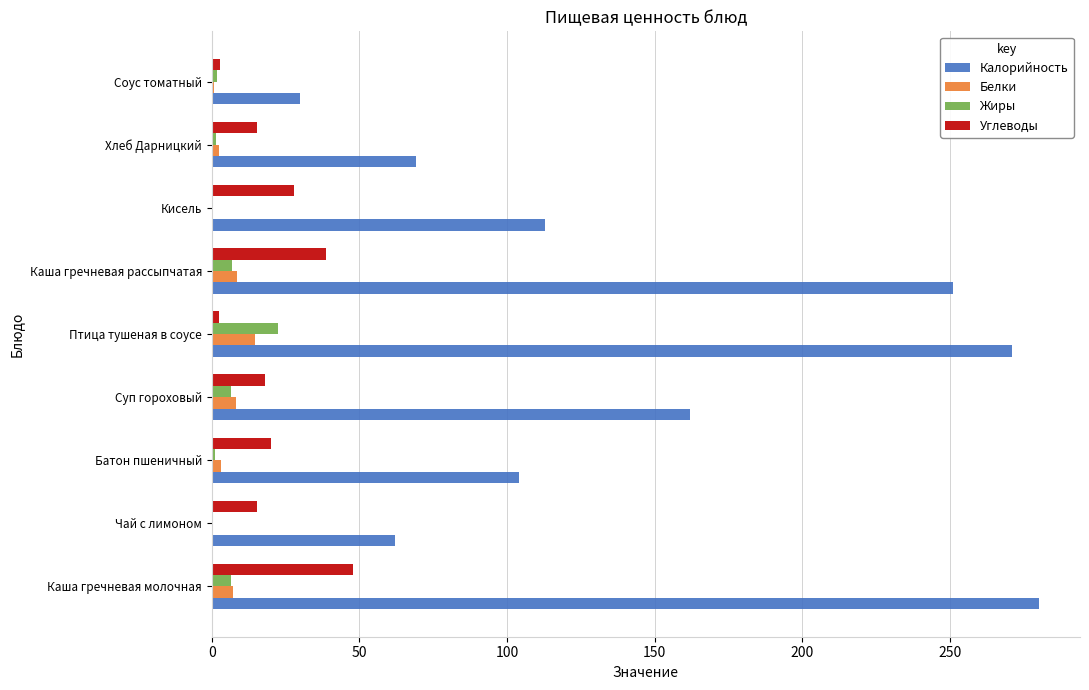

Which series has the widest spread of values?

Калорийность